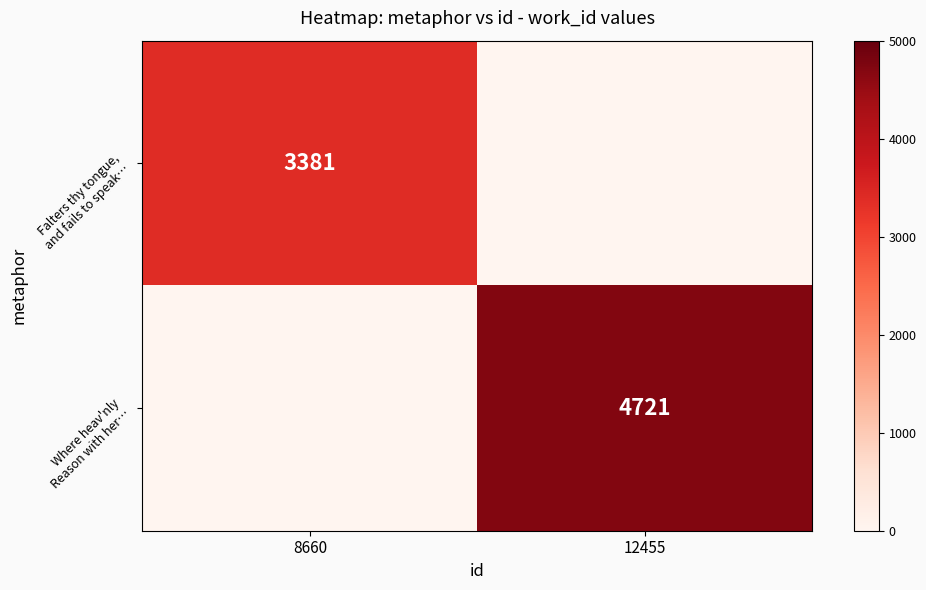

How many values in the Where heav'nly Reason with her… series are below 4721?

1